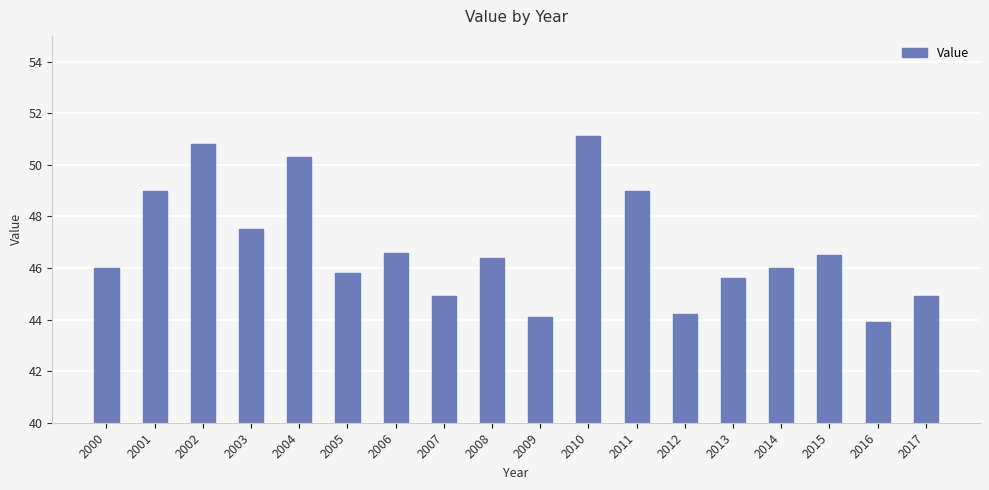

What is the sum of the values at 2006 and 2013?

92.2